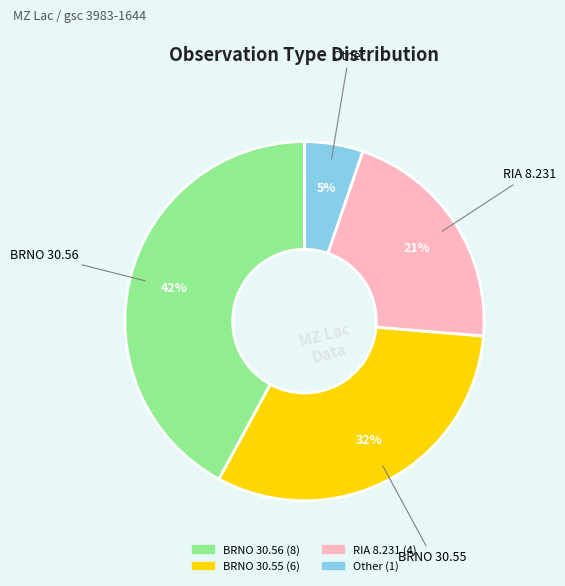

Does any single category account for the majority?

No